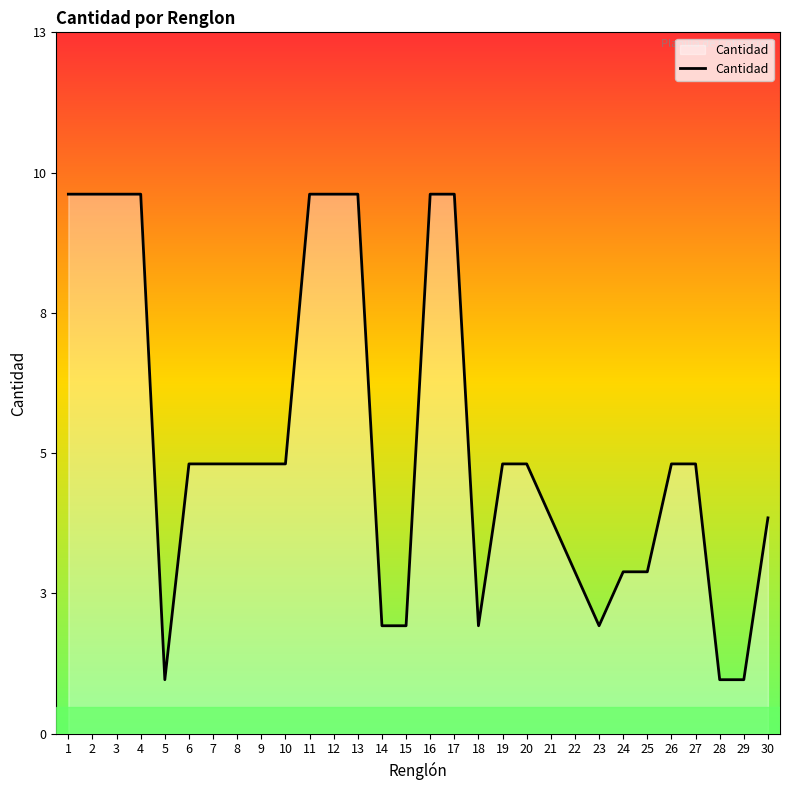

What is the minimum value shown in the chart?

1